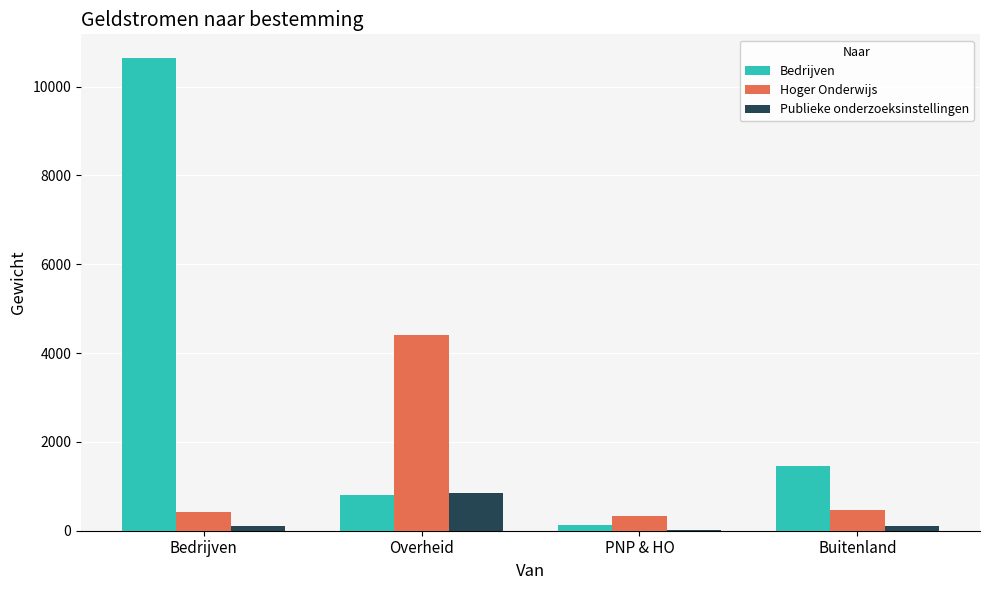

How many data points does each series have?

4